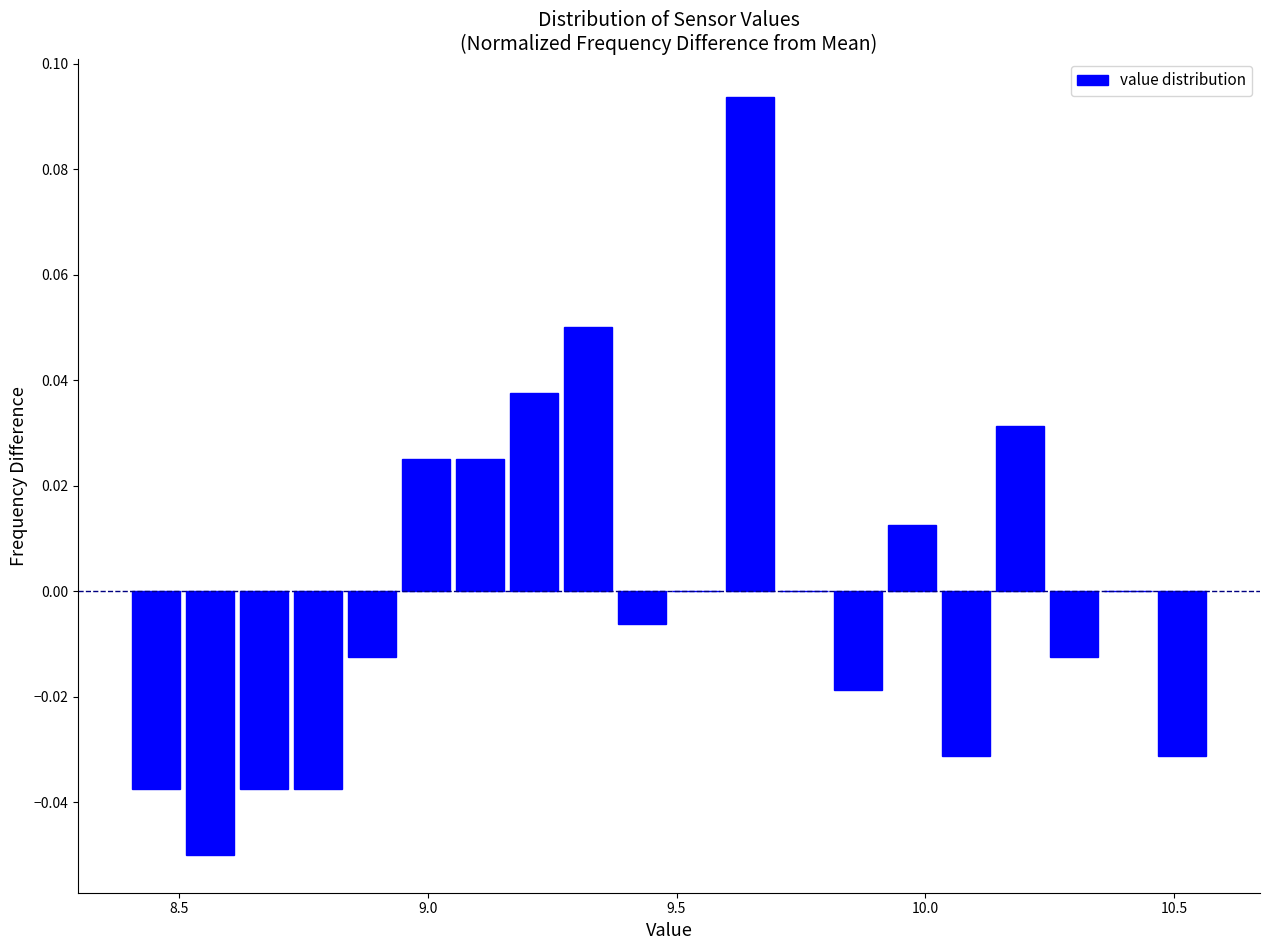

Around what value on the x-axis is the tallest bar? Give the approximate position of its centre, as read against the axis.

9.65